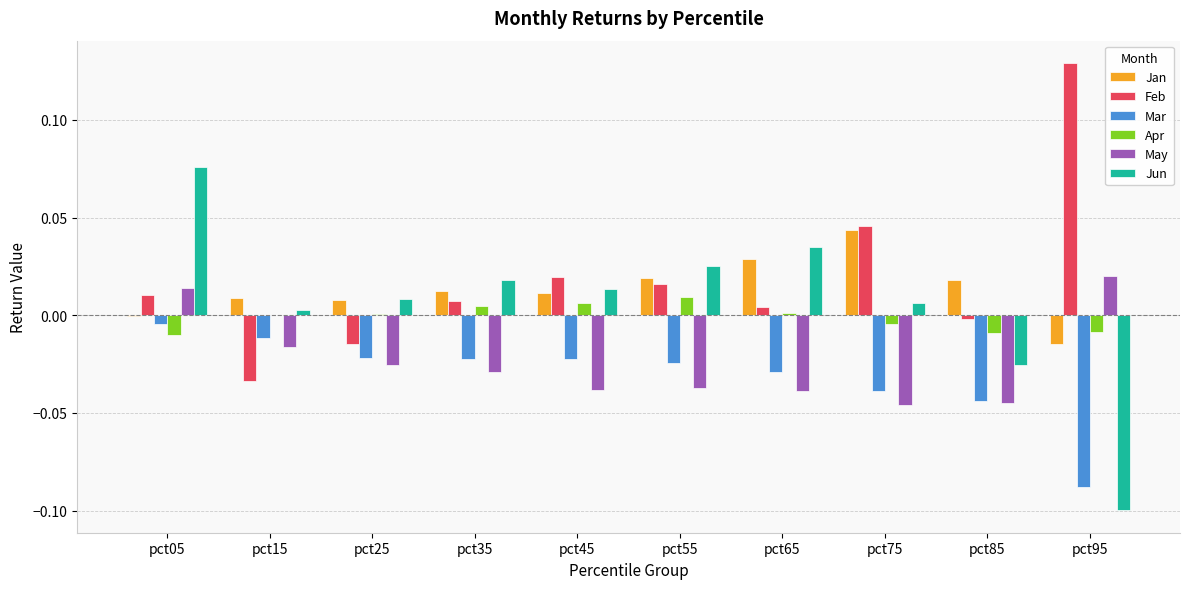

The May series shows -0.0 at pct55. True or false?

True